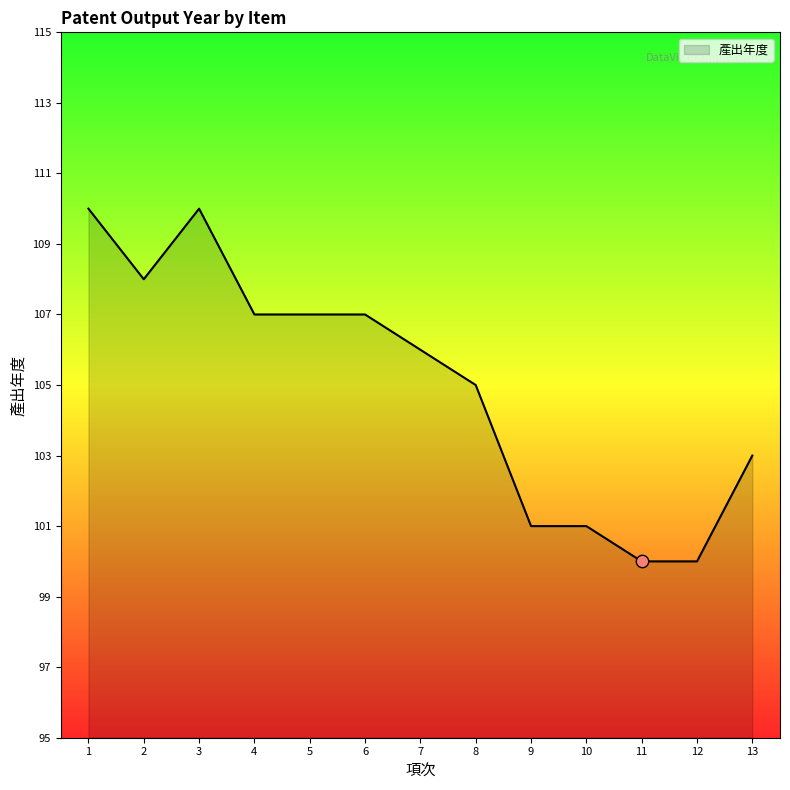

What is the ratio of the value at 11 to the value at 9?

1.0